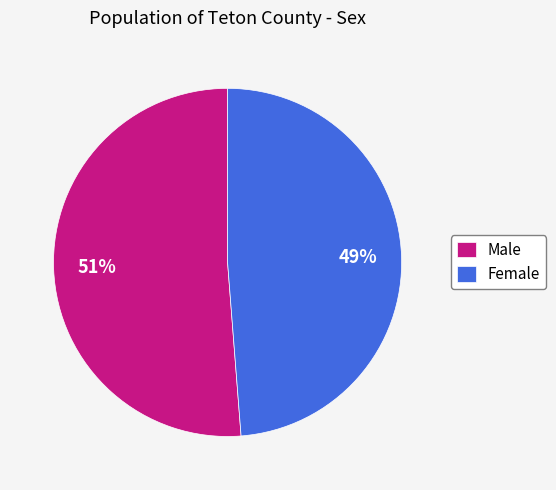

To the nearest percent, what is the combined percentage of Female and Male?

100%